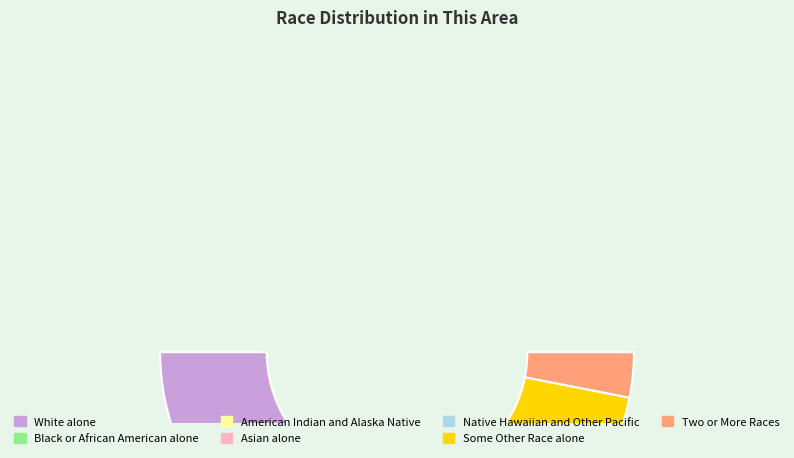

Count the number of slices in the pie.

7